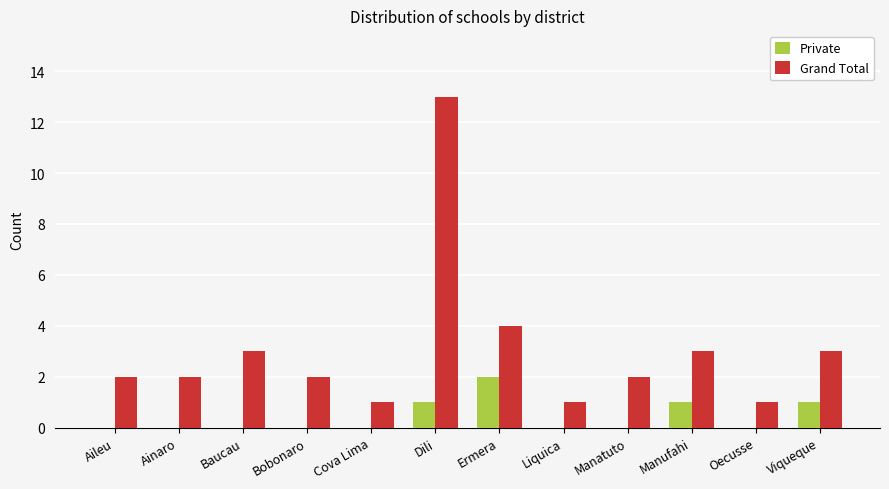

Reading left to right, extract all data points from this chart.

Private: Aileu=0	Ainaro=0	Baucau=0	Bobonaro=0	Cova Lima=0	Dili=1	Ermera=2	Liquica=0	Manatuto=0	Manufahi=1	Oecusse=0	Viqueque=1
Grand Total: Aileu=2	Ainaro=2	Baucau=3	Bobonaro=2	Cova Lima=1	Dili=13	Ermera=4	Liquica=1	Manatuto=2	Manufahi=3	Oecusse=1	Viqueque=3